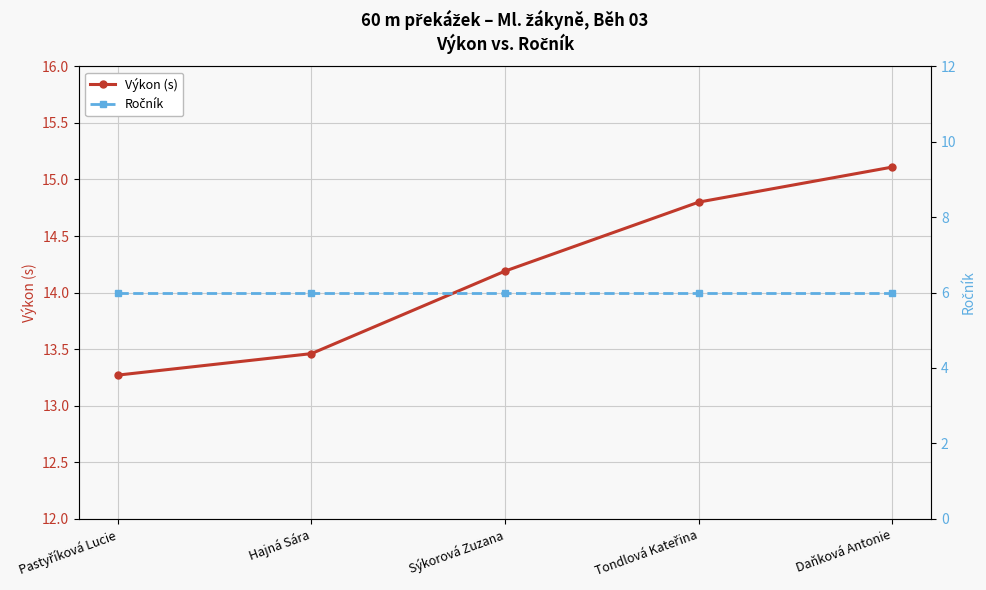

Reading left to right, transcribe all the data shown in this chart.

Výkon (s): 13.3	13.5	14.2	14.8	15.1
Ročník: 6.0	6.0	6.0	6.0	6.0